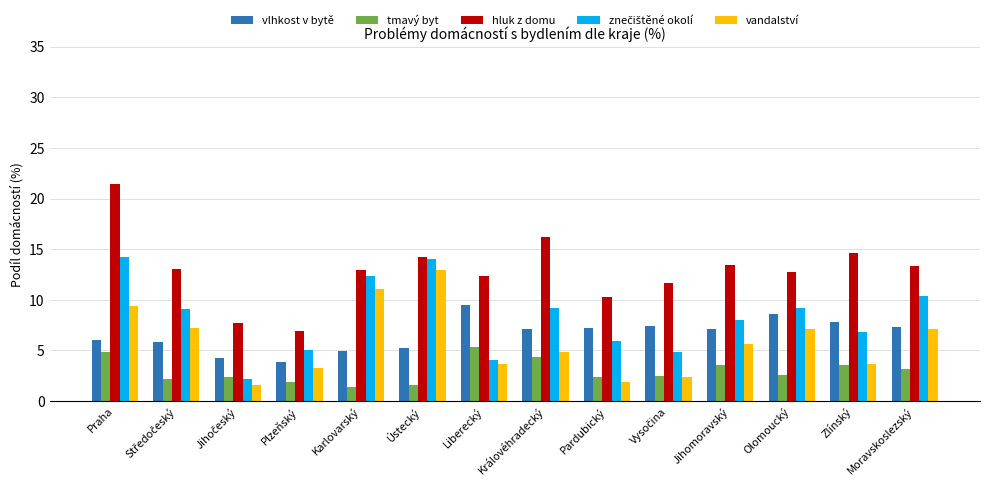

What is the average value of the hluk z domu series?

12.9